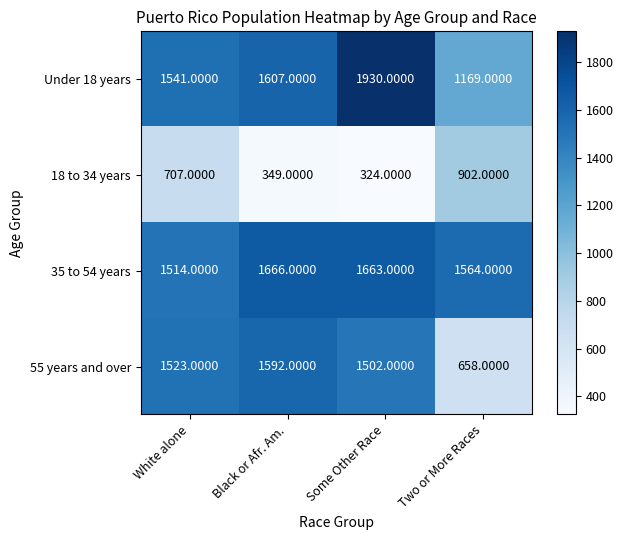

Where does the 35 to 54 years series first go above 1663?

Black or Afr. Am.